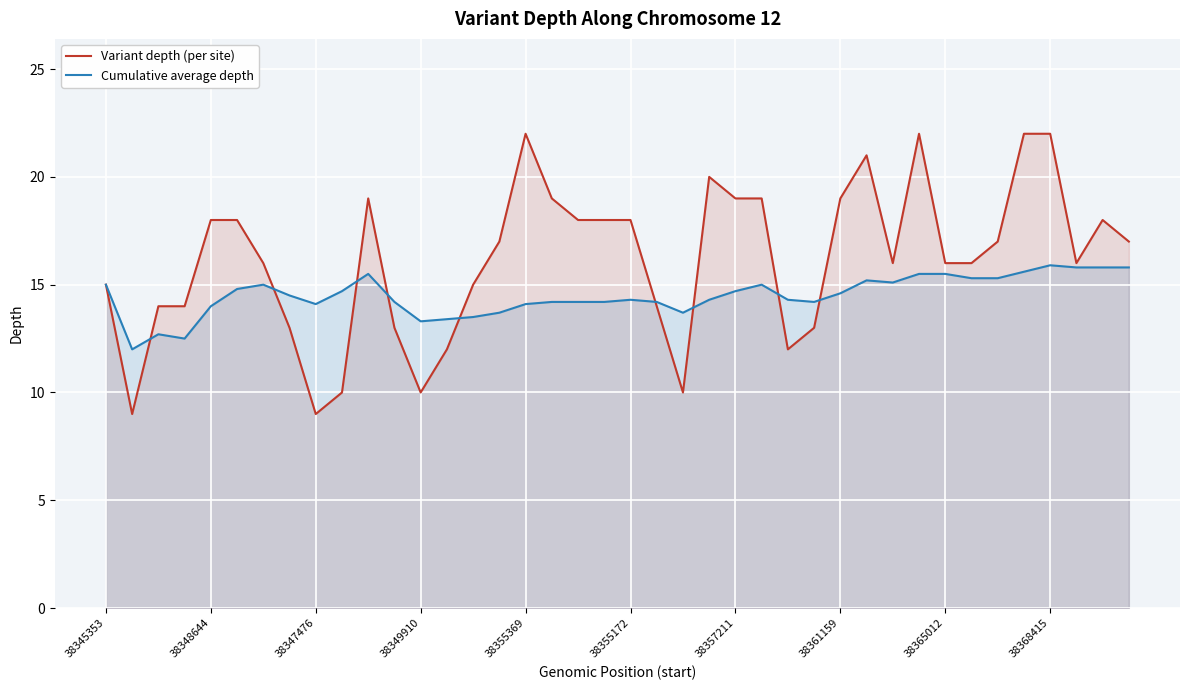

What are all the series names shown in the legend?

Variant depth (per site), Cumulative average depth